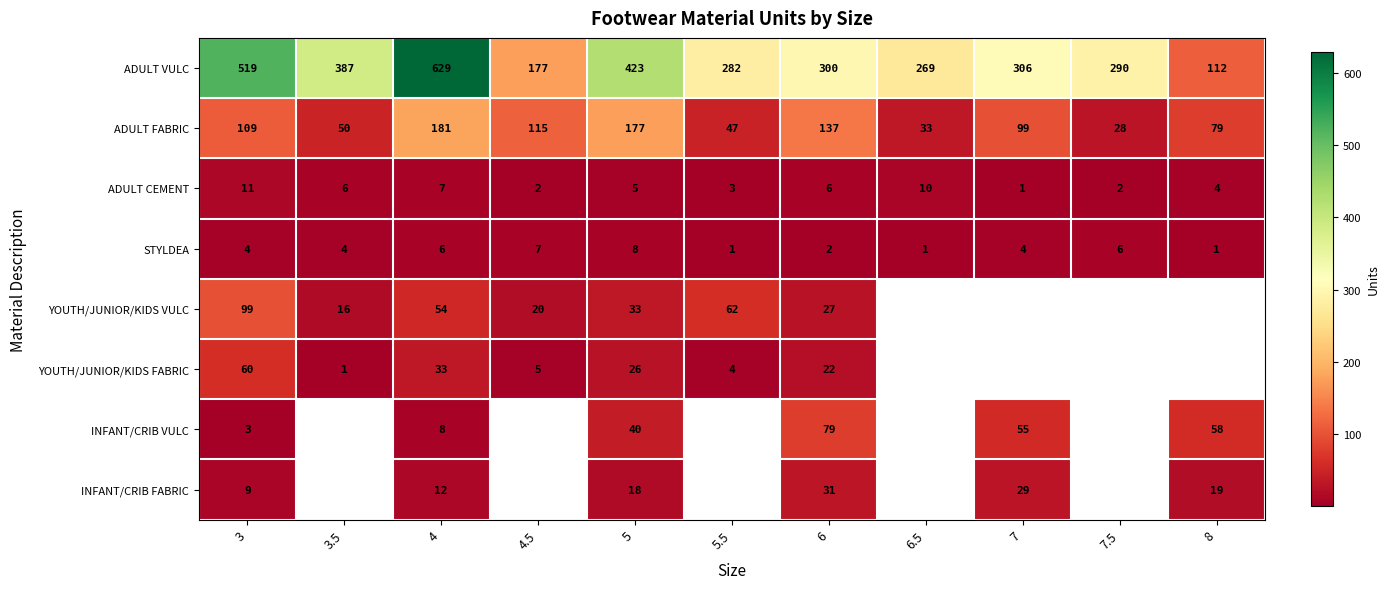

What is the sum of all ADULT CEMENT values?

57.0